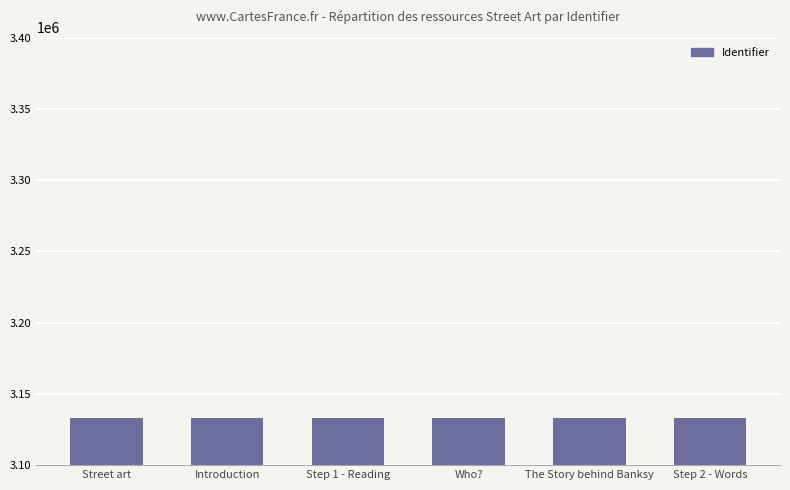

What is the approximate value at The Story behind Banksy?

3133378